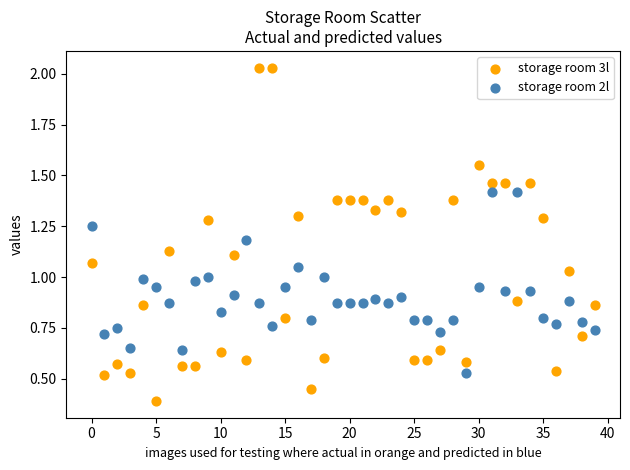

Which series contains the lowest Y value?

storage room 3l